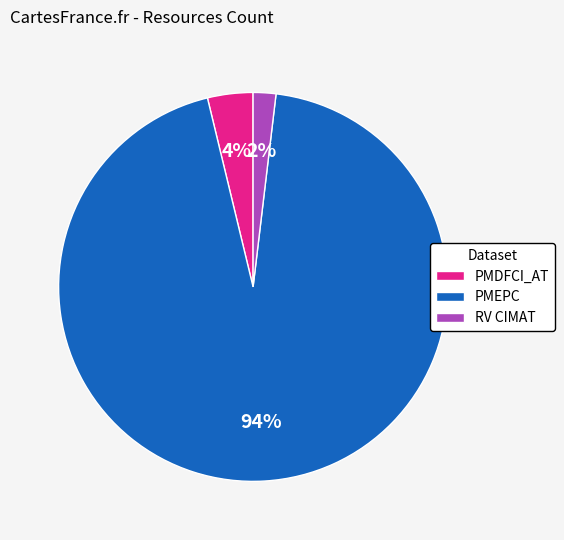

Between RV CIMAT and PMEPC, which is larger?

PMEPC